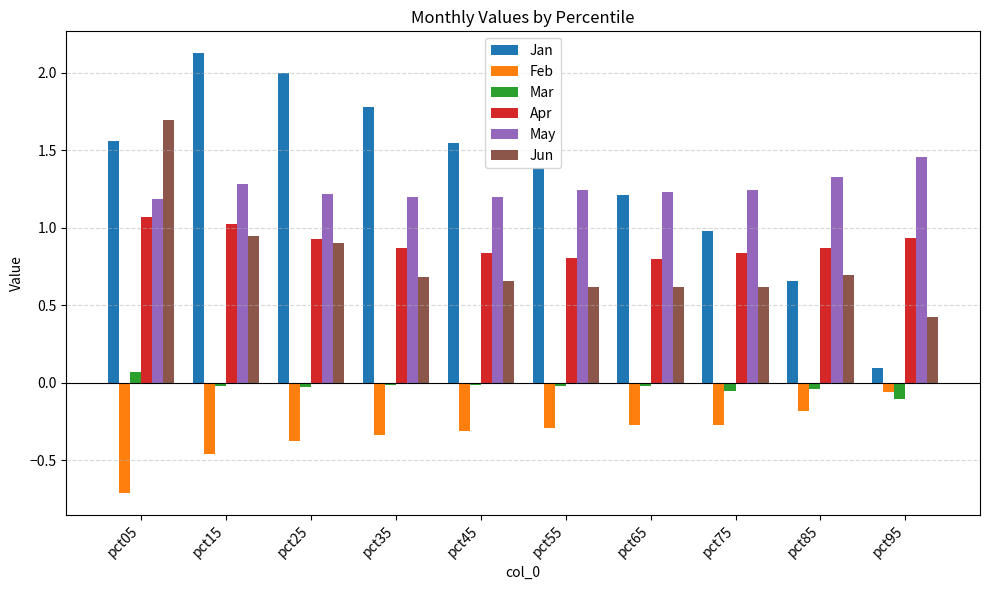

Is the value of May at pct55 greater than the value of Mar at pct05?

Yes